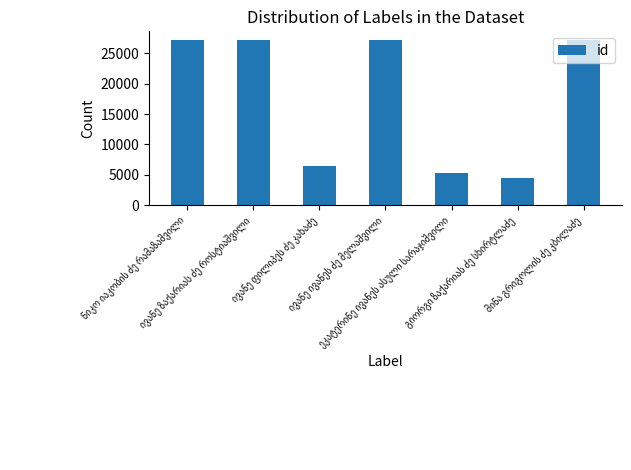

What is the minimum value shown in the chart?

4537